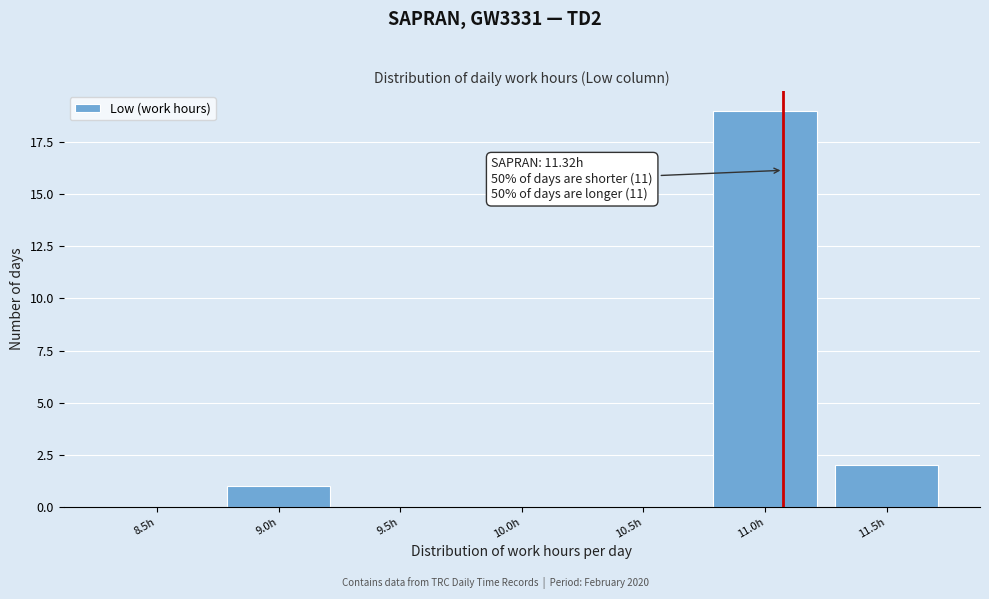

Reading right to left, transcribe all the data shown in this chart.

11.5h=2	11.0h=19	10.5h=0	10.0h=0	9.5h=0	9.0h=1	8.5h=0